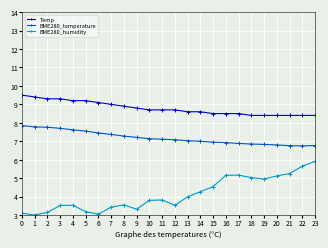

What are all the series names shown in the legend?

Temp, BME280_temperature, BME280_humidity